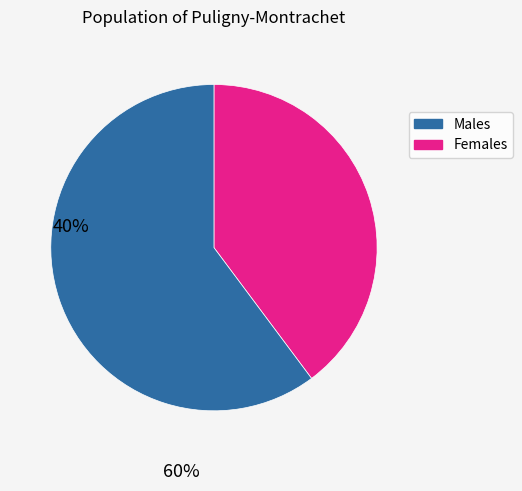

Does any single category account for the majority?

Yes